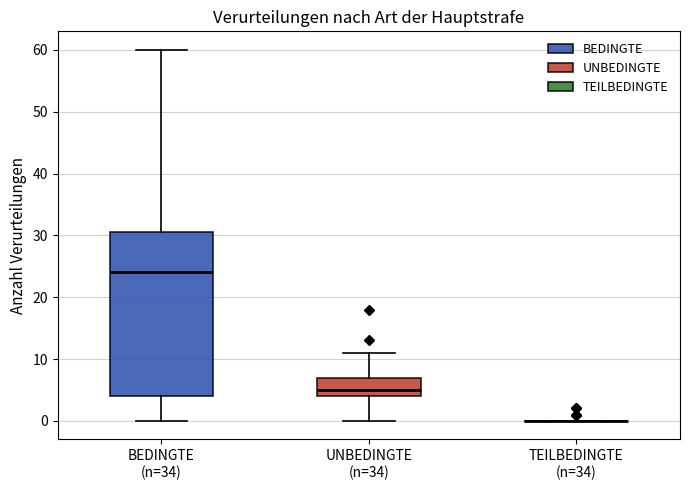

Reading left to right, read every box against the y-axis: the position of its median line, the range the box covers, and the ends of its whiskers. The values are not printed on the chart, so give them approximately, as read against the axis.

BEDINGTE (n=34): median 24, box 4 to 31, whiskers 0 to 60
UNBEDINGTE (n=34): median 5, box 4 to 7, whiskers 0 to 11
TEILBEDINGTE (n=34): box collapsed to a line at 0, whiskers 0 to 0